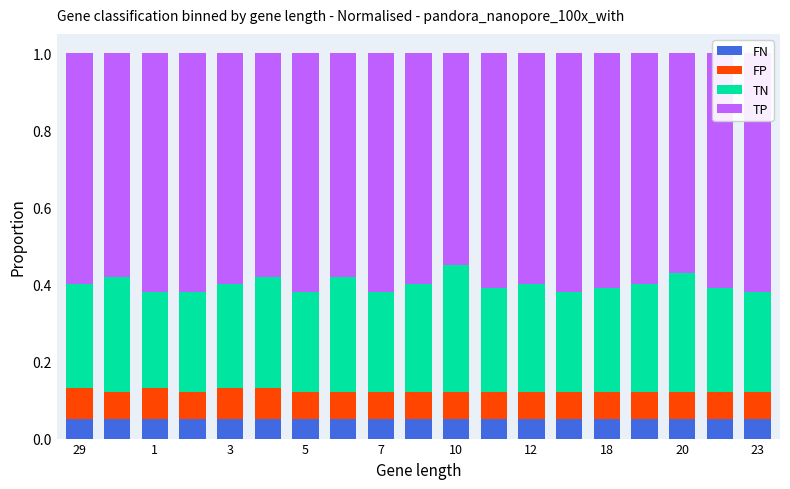

At which label does FN reach its peak?

29